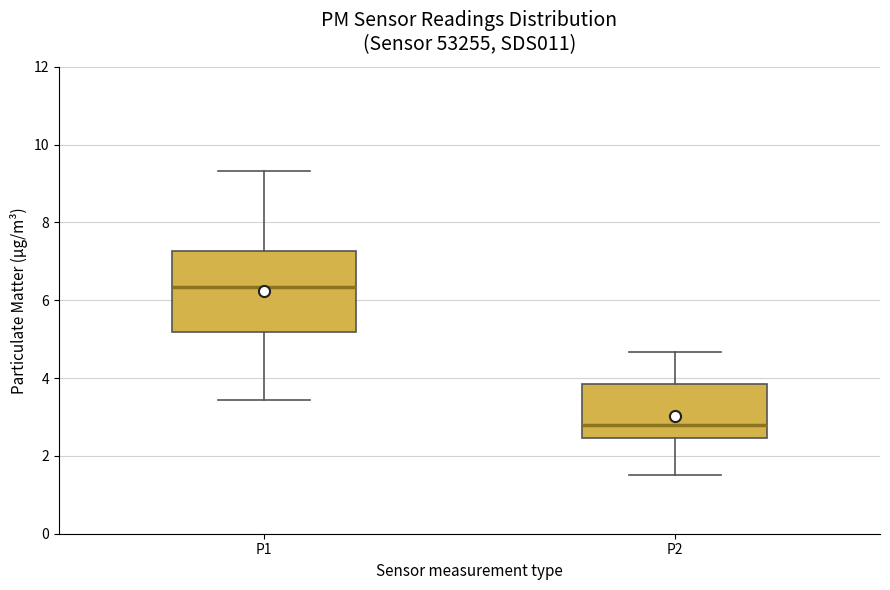

Where is the upper edge of the box for P2 on the y-axis? The values are not printed on the chart, so give them approximately, as read against the axis.

3.8